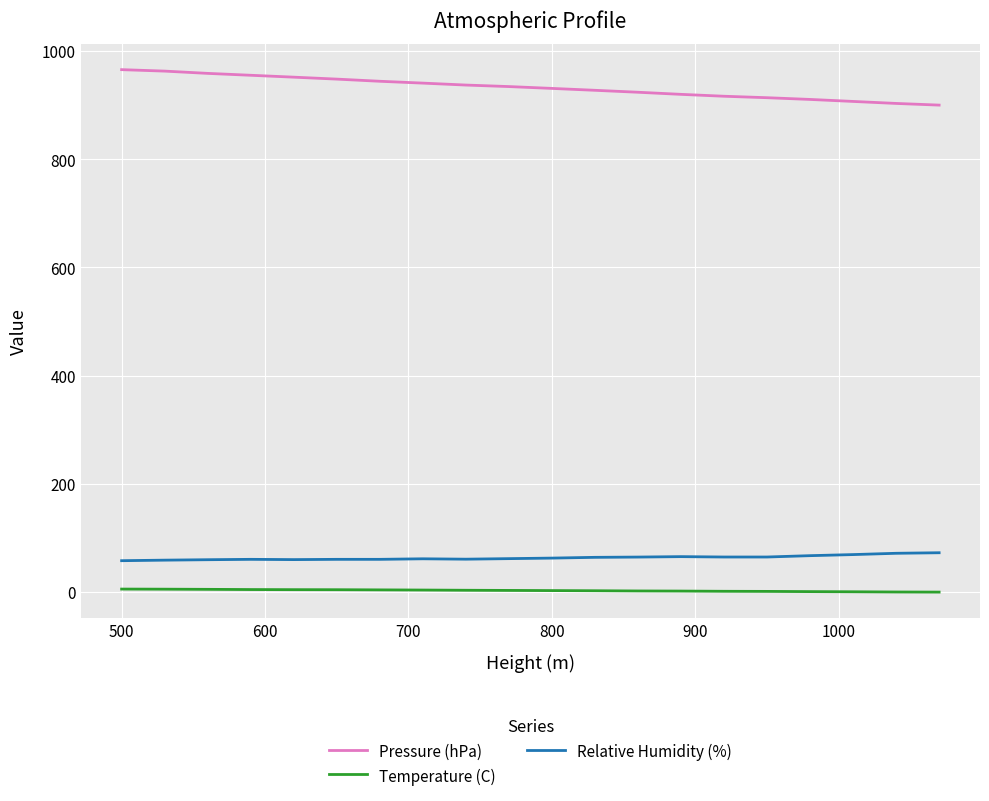

Rank the series by their maximum value, from lowest to highest.

Temperature (C), Relative Humidity (%), Pressure (hPa)